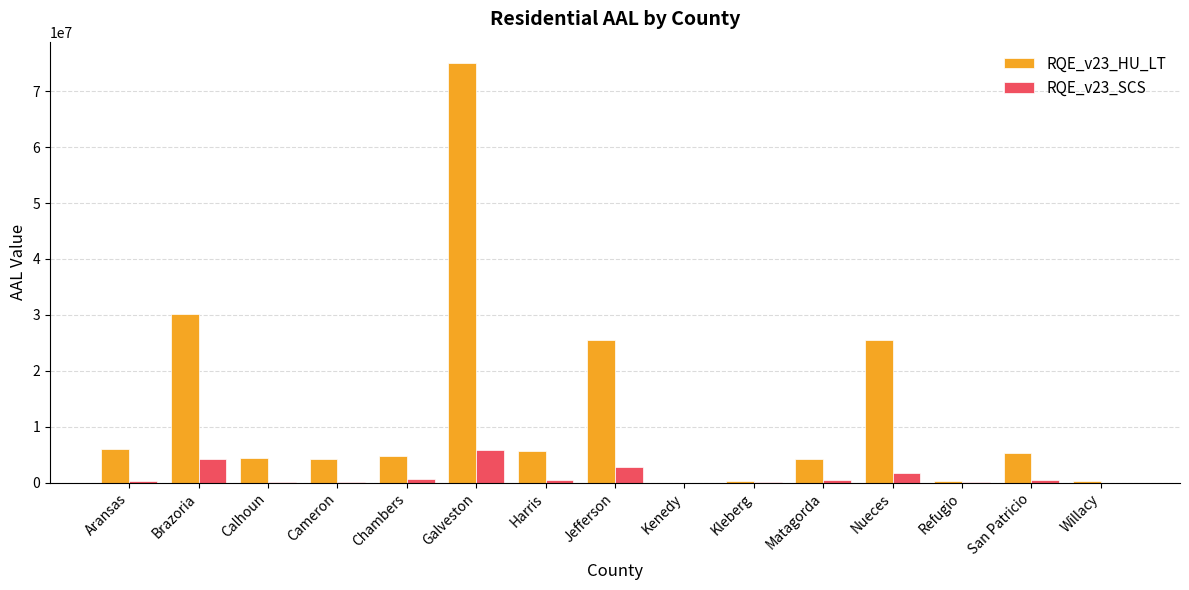

What is the highest value of the RQE_v23_HU_LT series?

75108889.3